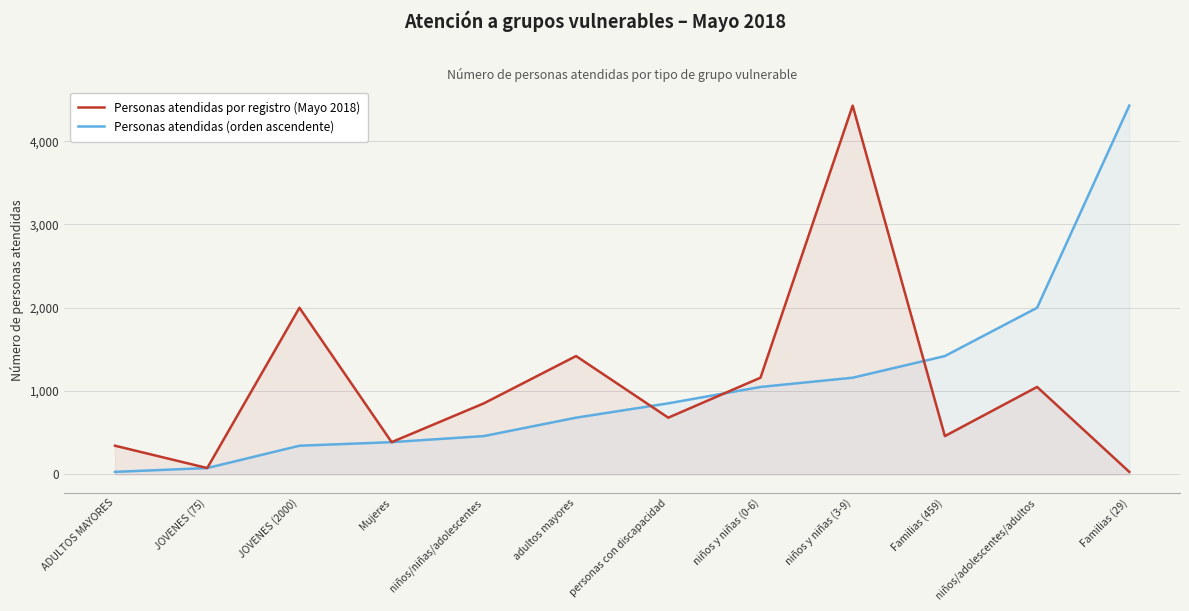

Between JOVENES (2000) and Familias (459), which series saw the biggest shift?

Personas atendidas por registro (Mayo 2018)